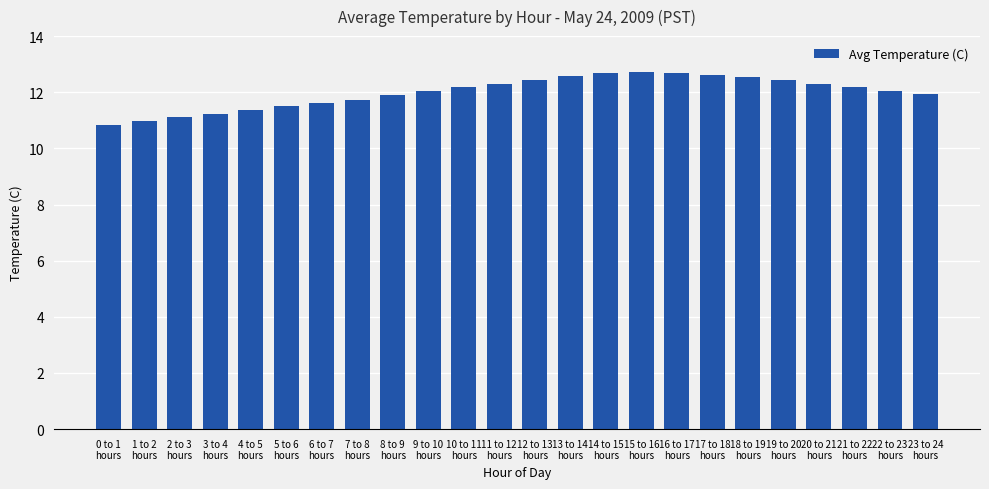

What is the minimum value shown in the chart?

10.8